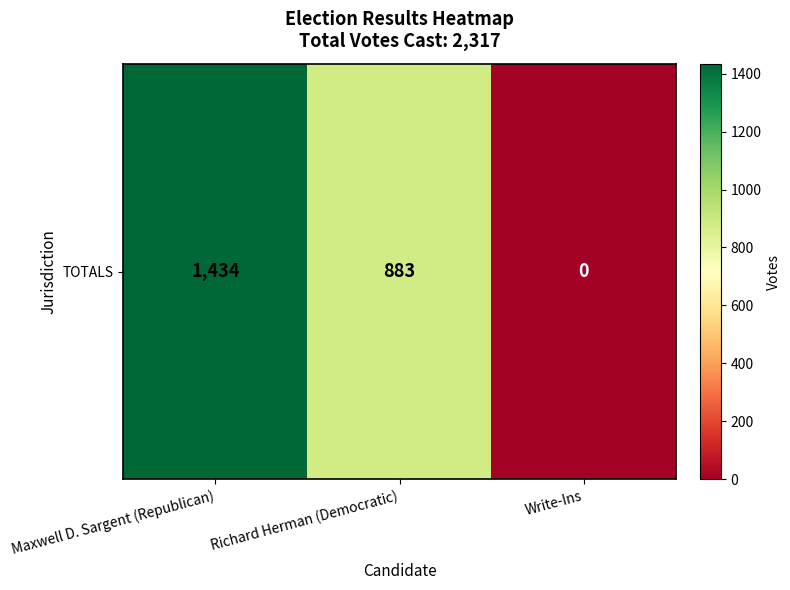

What is the difference between the values at Write-Ins and Richard Herman (Democratic)?

883